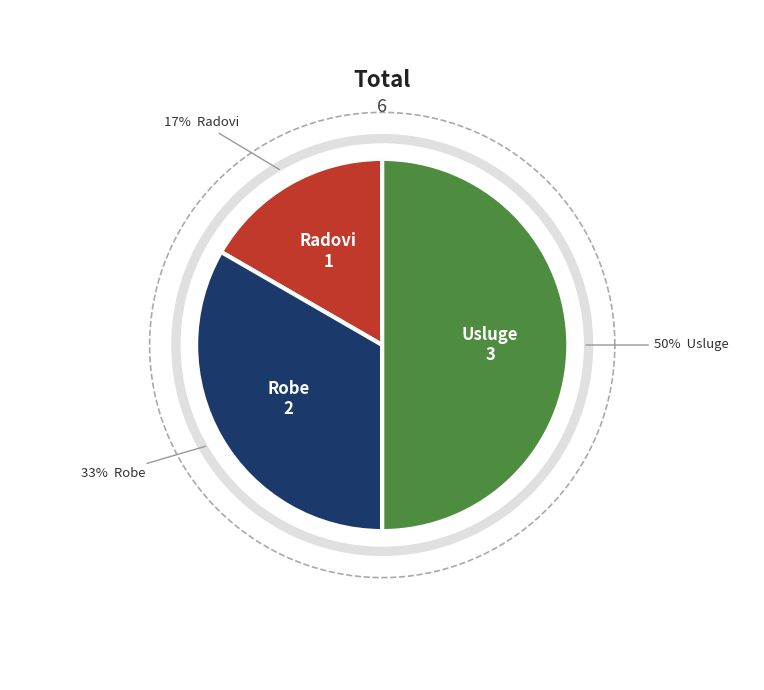

Is Robe the majority of the pie?

No